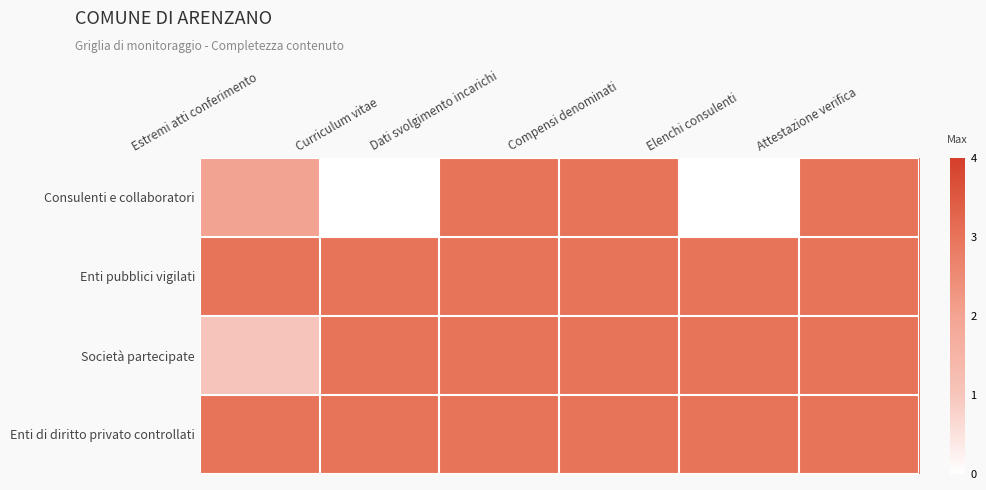

Reading right to left, transcribe all the data shown in this chart.

Consulenti e collaboratori: Attestazione verifica=3	Elenchi consulenti=0	Compensi denominati=3	Dati svolgimento incarichi=3	Curriculum vitae=0	Estremi atti conferimento=2
Enti pubblici vigilati: Attestazione verifica=3	Elenchi consulenti=3	Compensi denominati=3	Dati svolgimento incarichi=3	Curriculum vitae=3	Estremi atti conferimento=3
Società partecipate: Attestazione verifica=3	Elenchi consulenti=3	Compensi denominati=3	Dati svolgimento incarichi=3	Curriculum vitae=3	Estremi atti conferimento=1
Enti di diritto privato controllati: Attestazione verifica=3	Elenchi consulenti=3	Compensi denominati=3	Dati svolgimento incarichi=3	Curriculum vitae=3	Estremi atti conferimento=3